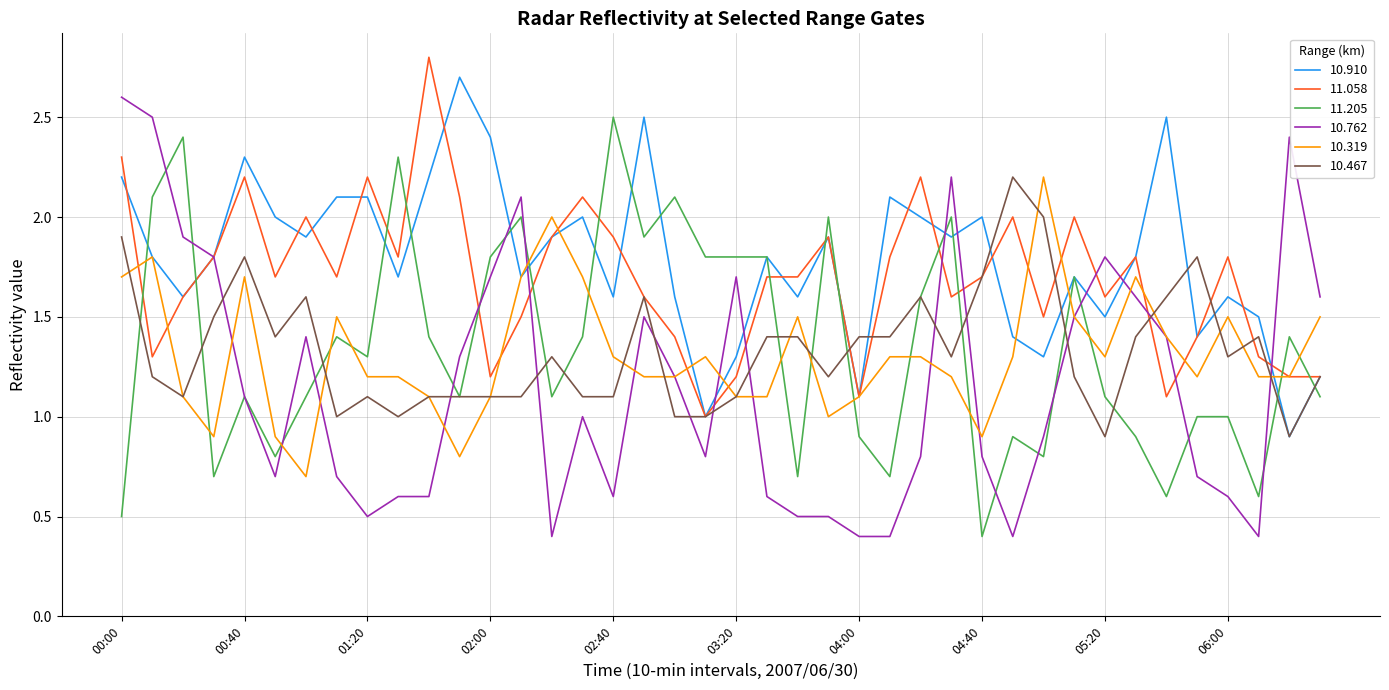

How many times do 11.058 and 11.205 cross each other?

14